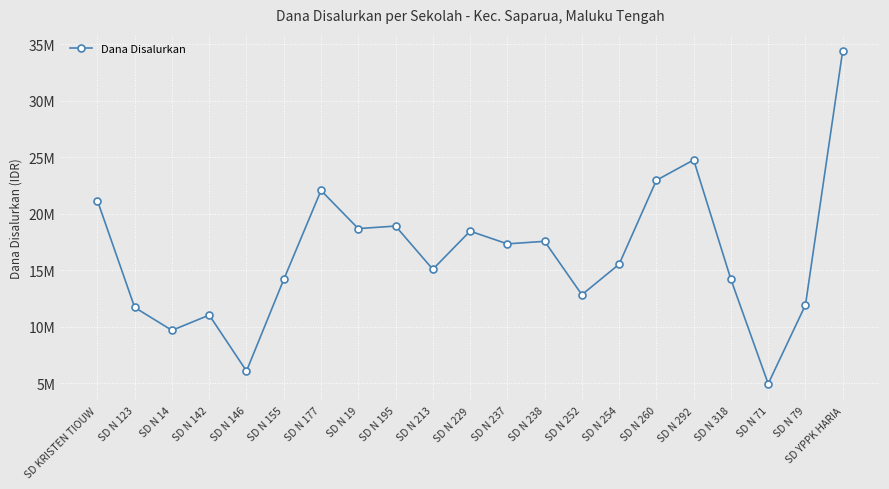

Rank the categories by value from lowest to highest.

SD N 71, SD N 146, SD N 14, SD N 142, SD N 123, SD N 79, SD N 252, SD N 155, SD N 318, SD N 213, SD N 254, SD N 237, SD N 238, SD N 229, SD N 19, SD N 195, SD KRISTEN TIOUW, SD N 177, SD N 260, SD N 292, SD YPPK HARIA